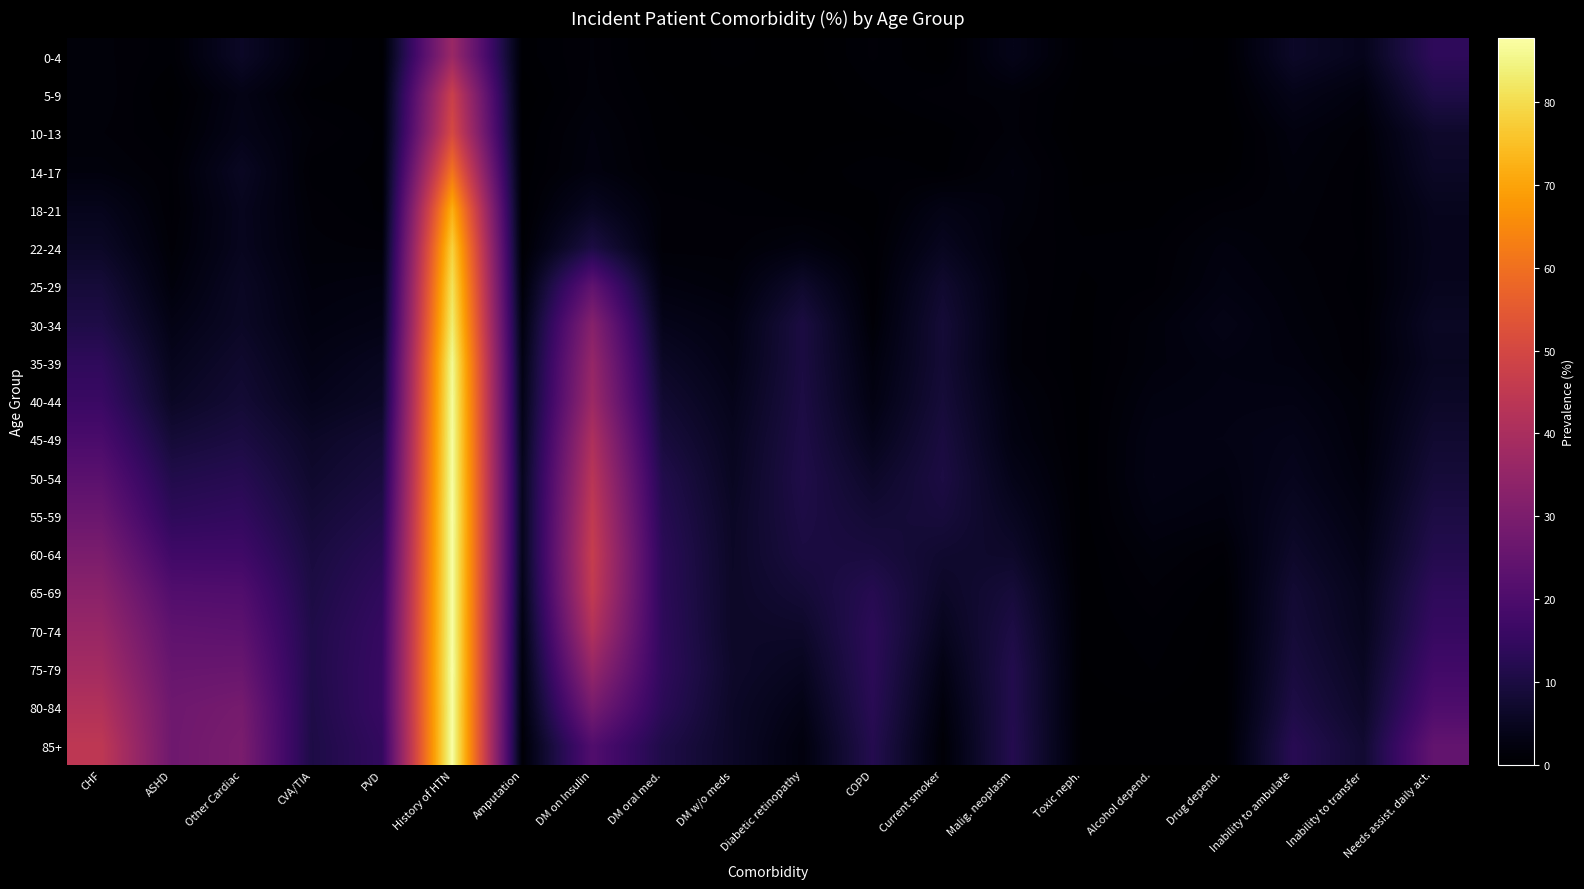

How many distinct data groups are displayed?

19